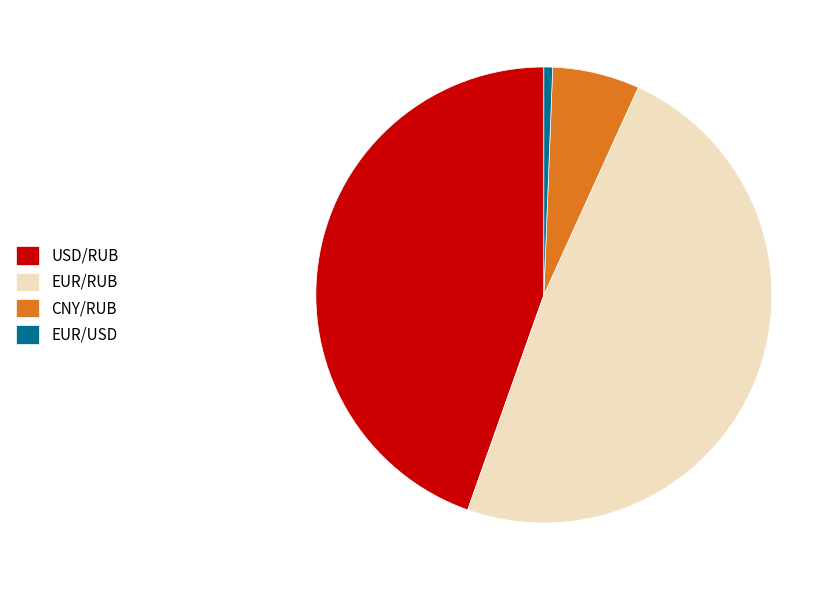

What is the largest slice in the pie chart?

EUR/RUB